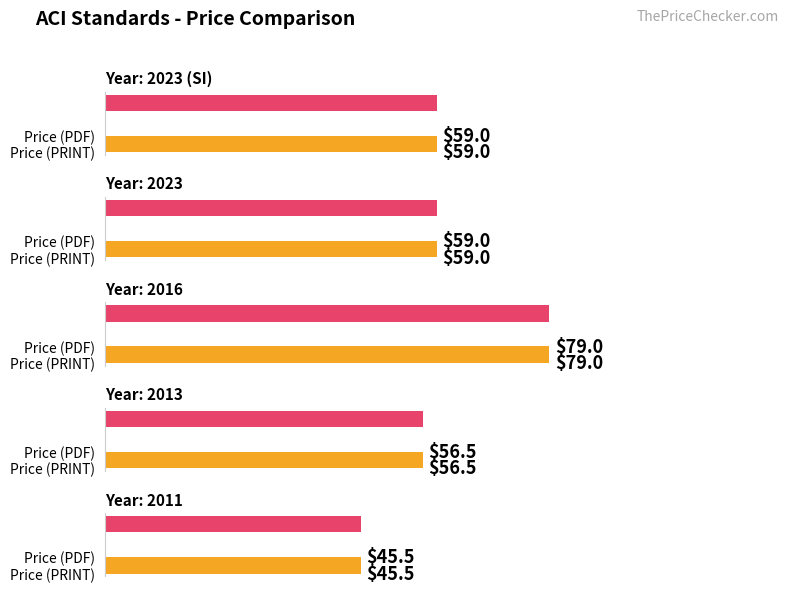

At which label is Price (PRINT) closest to 62?

2023 (SI)